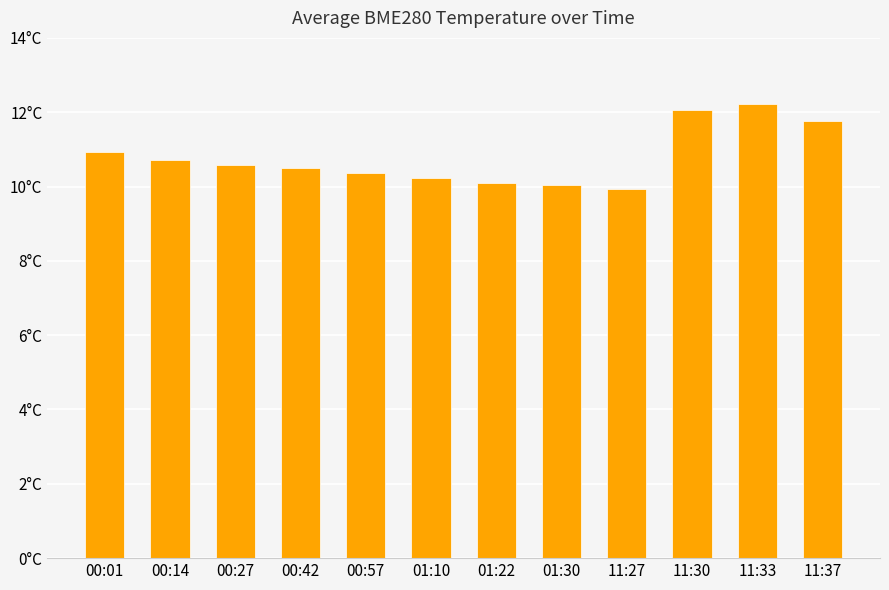

Reading left to right, transcribe all the data shown in this chart.

10.9	10.7	10.6	10.5	10.4	10.2	10.1	10.0	9.9	12.1	12.2	11.8